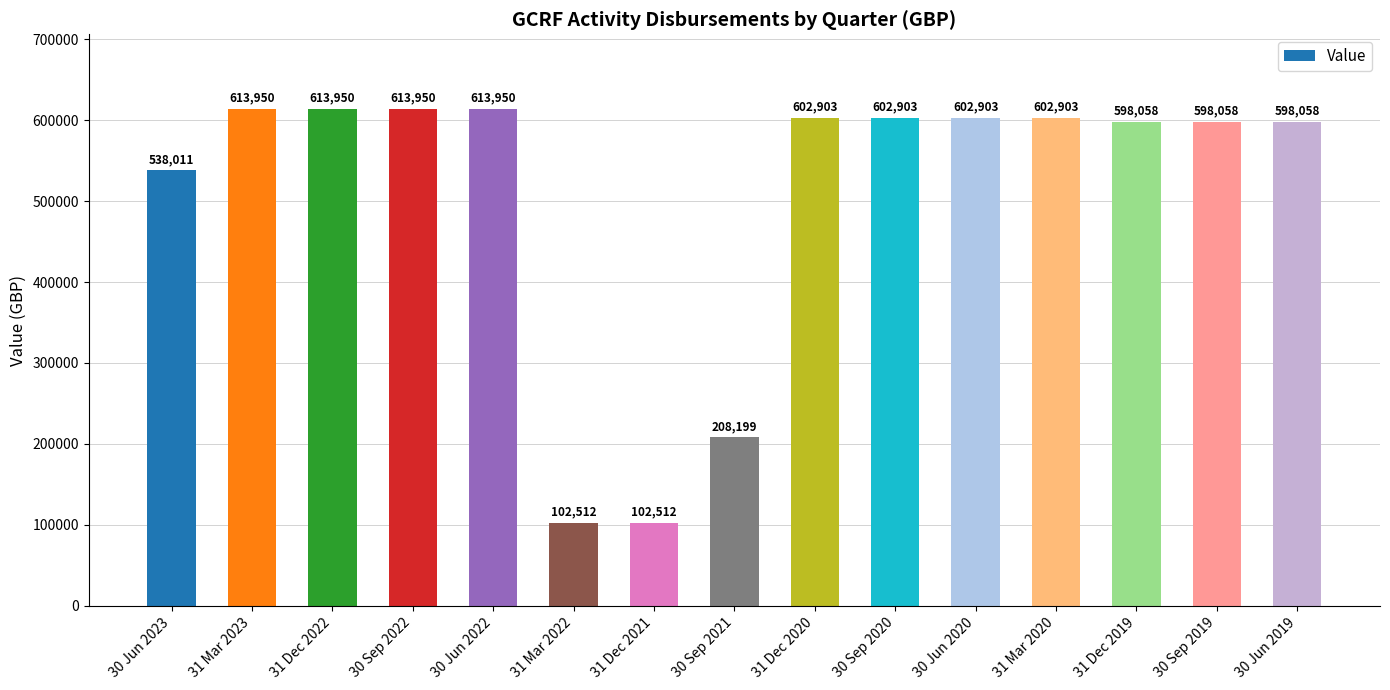

What is the smallest value displayed?

102511.6